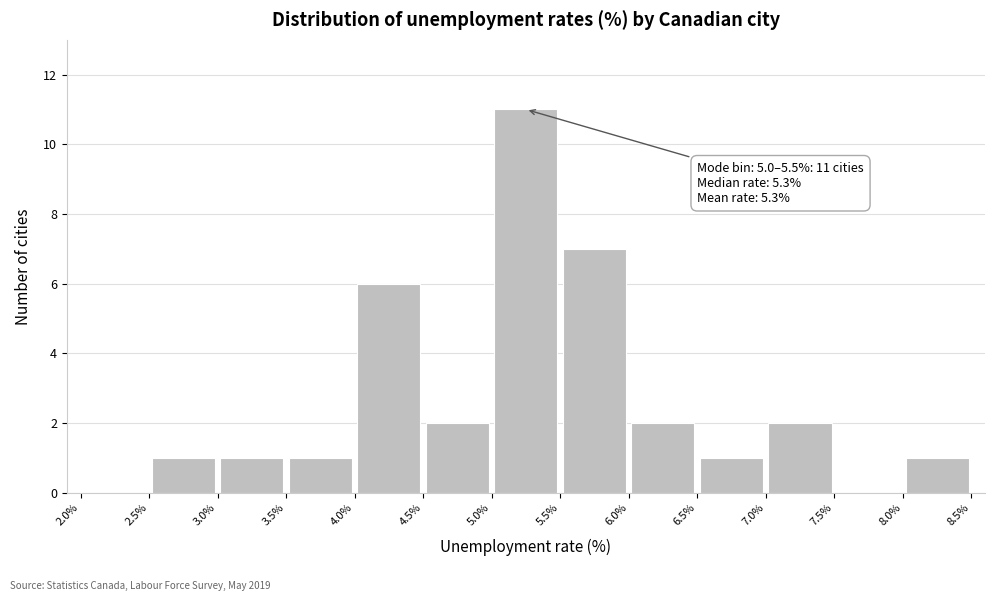

Which range on the x-axis has the tallest bar?

5.0% to 5.5%